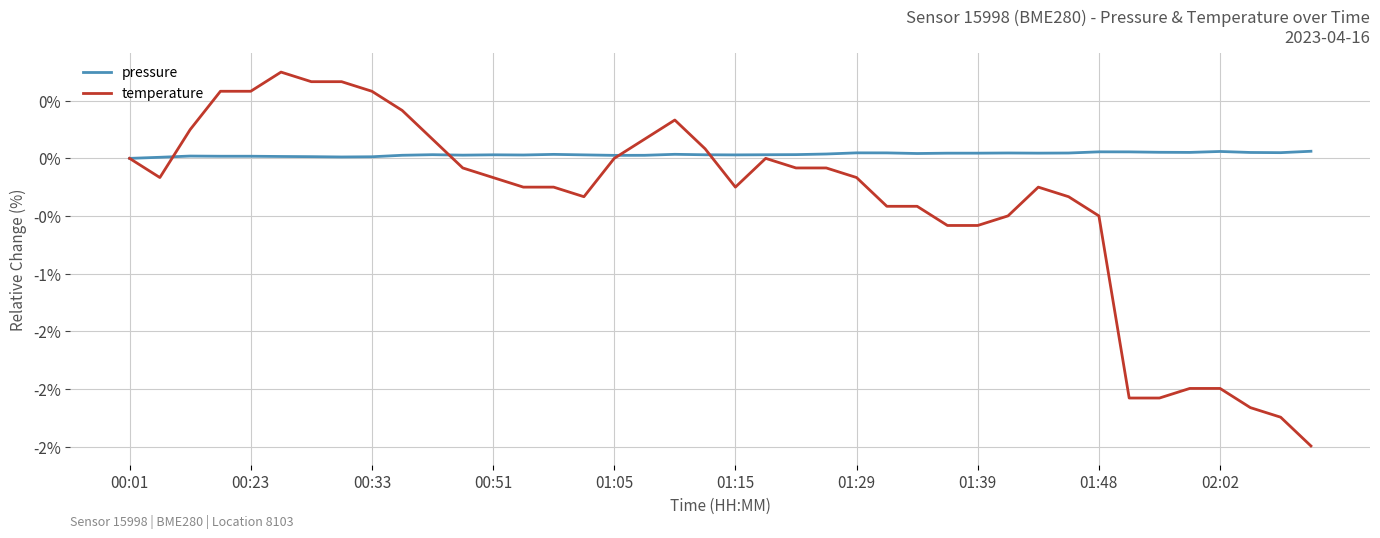

True or false: temperature and pressure intersect in this chart.

True